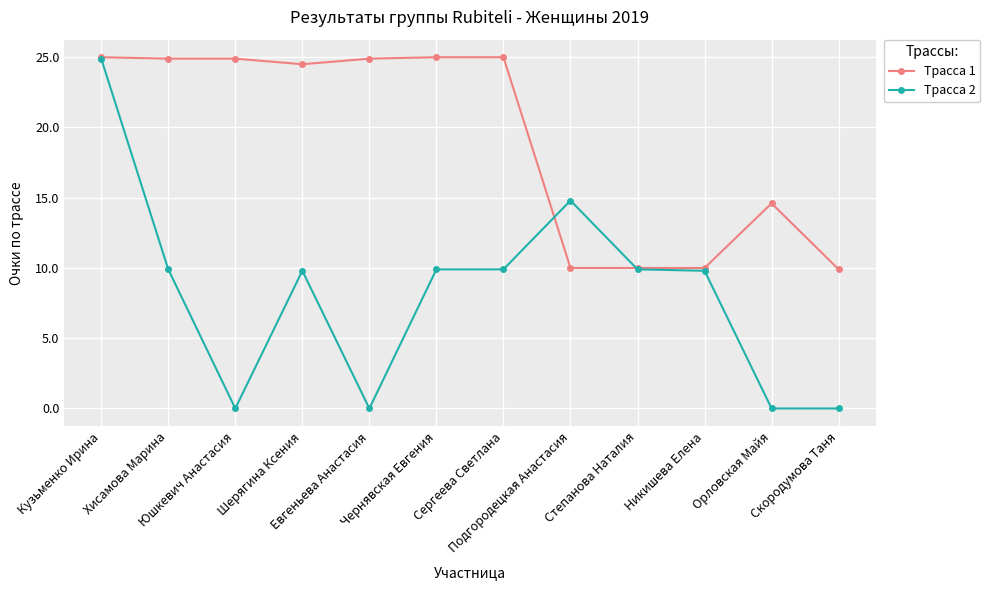

What is the value of the Трасса 1 point at the 3rd from the left?

24.9